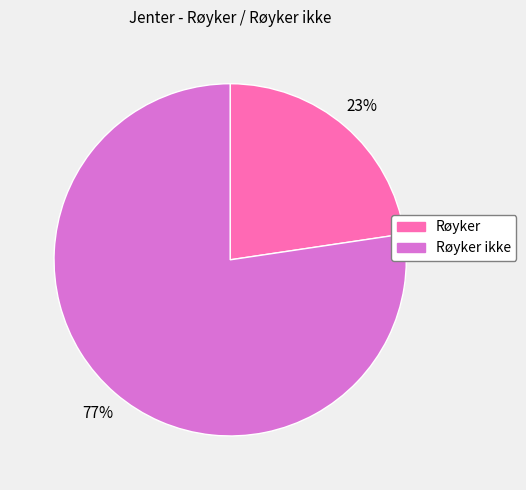

To the nearest percent, what is the average slice percentage?

50%